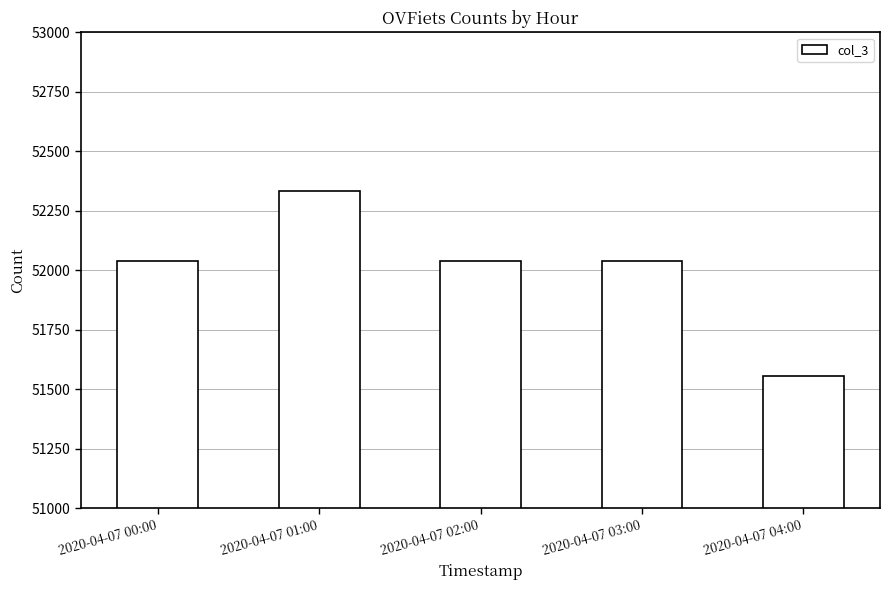

How many categories are shown in the chart?

5